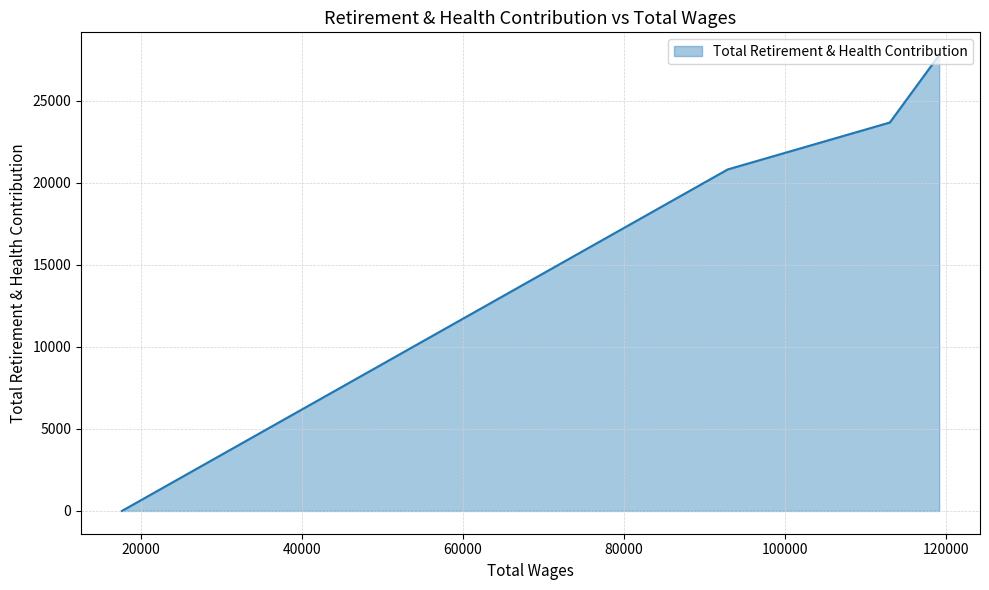

True or false: the data has more than 0 interior local peaks.

False